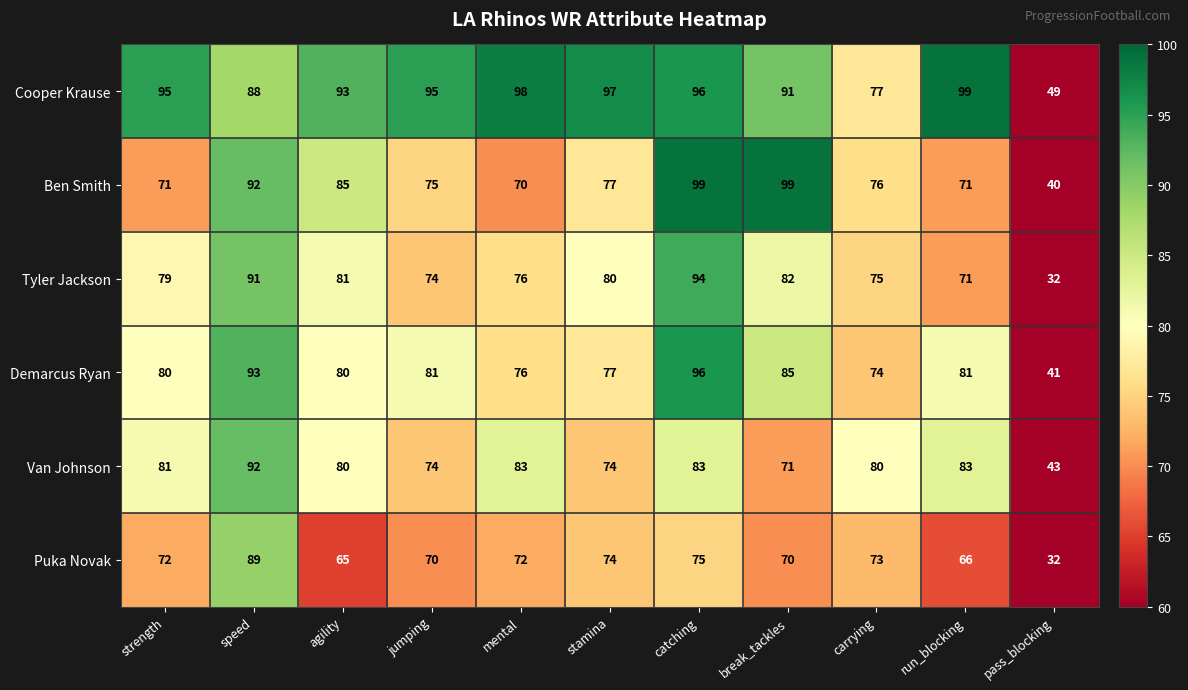

What is the maximum value shown in the chart?

99